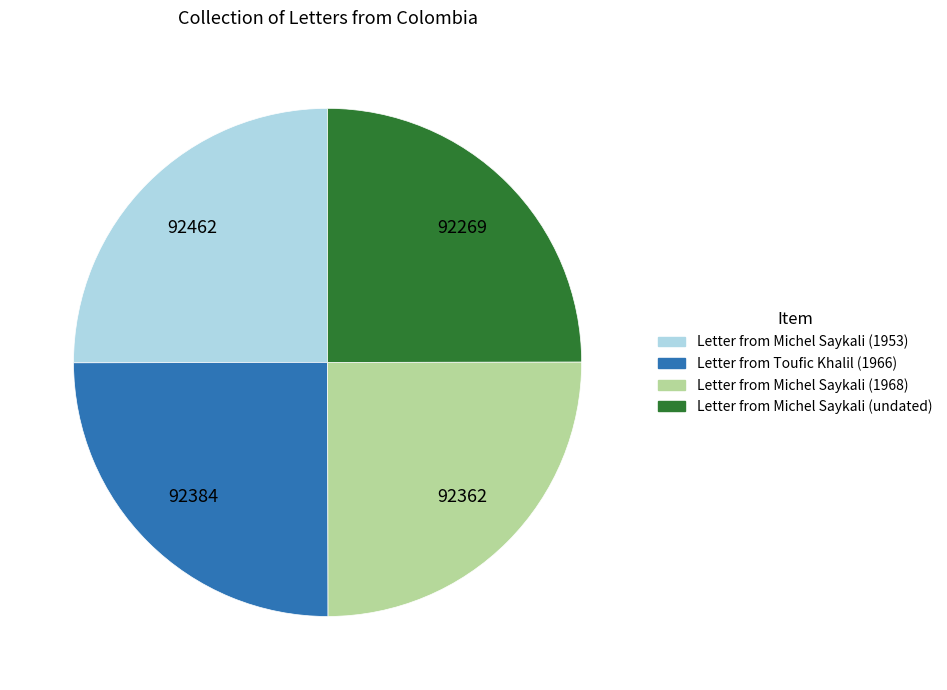

What is the ratio of the value at Letter from Toufic Khalil (1966) to the value at Letter from Michel Saykali (1968)?

1.0